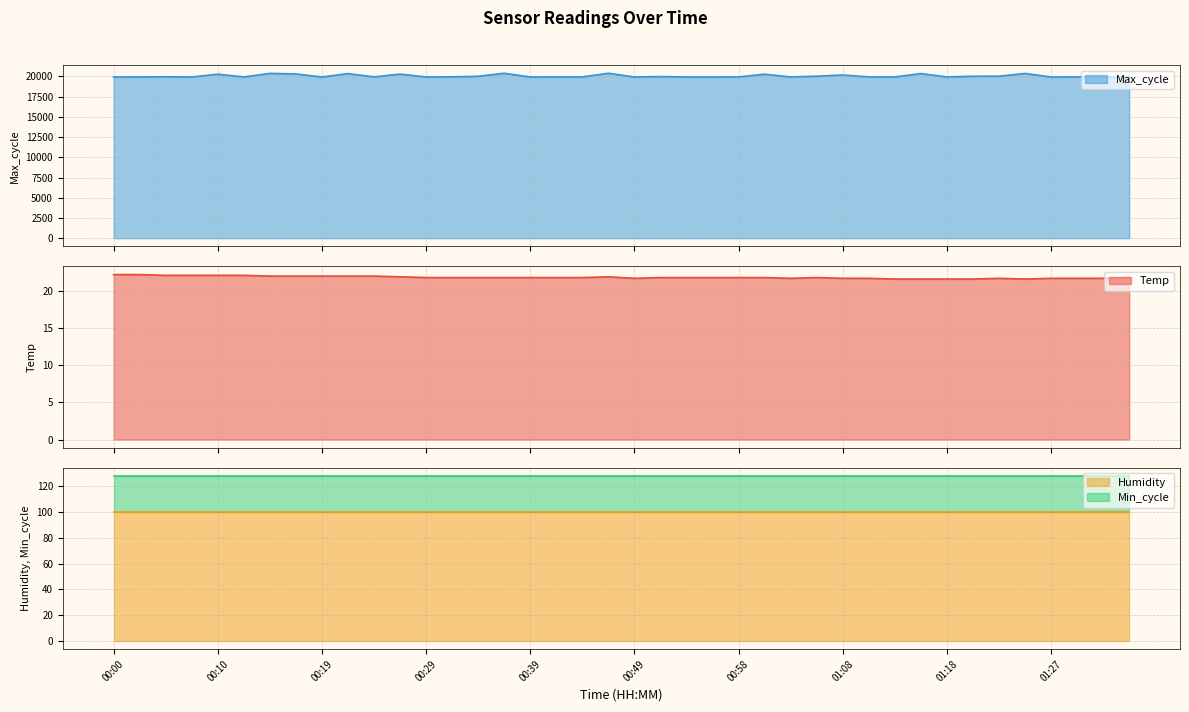

What is the minimum value shown in the chart?

21.6